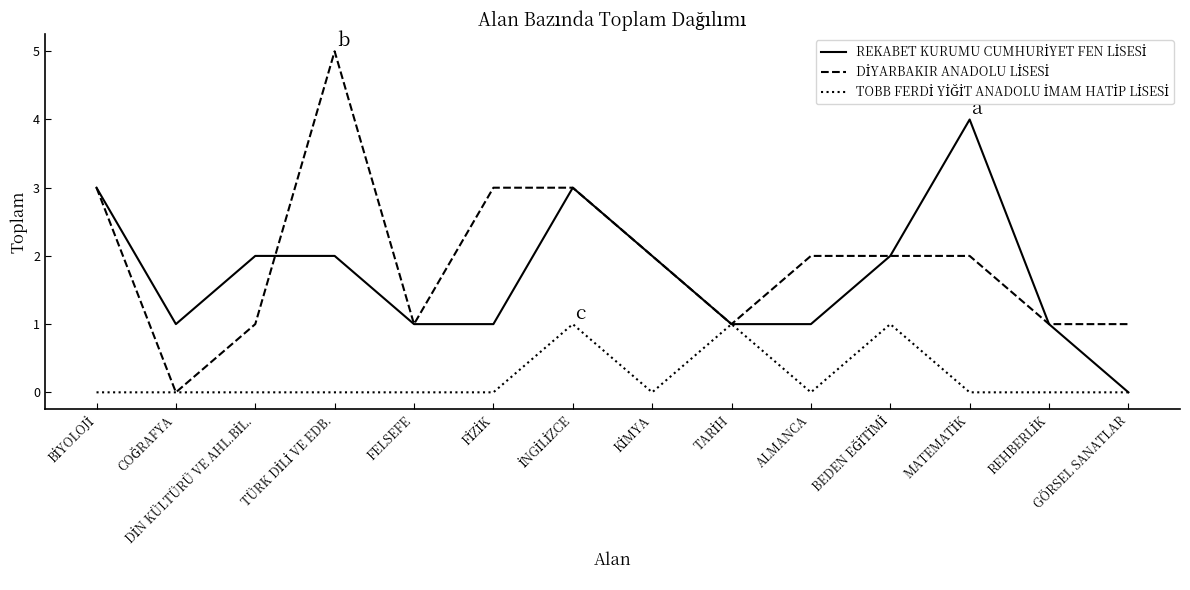

The value of TOBB FERDİ YİĞİT ANADOLU İMAM HATİP LİSESİ at DİN KÜLTÜRÜ VE AHL.BİL. is 0. True or false?

False